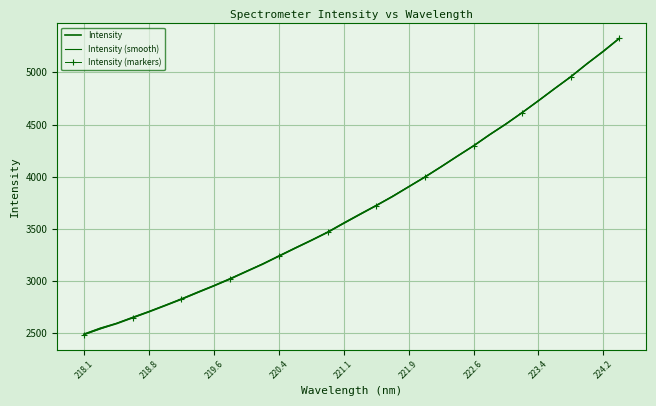

At which label does the data first exceed 3640?

221.3083